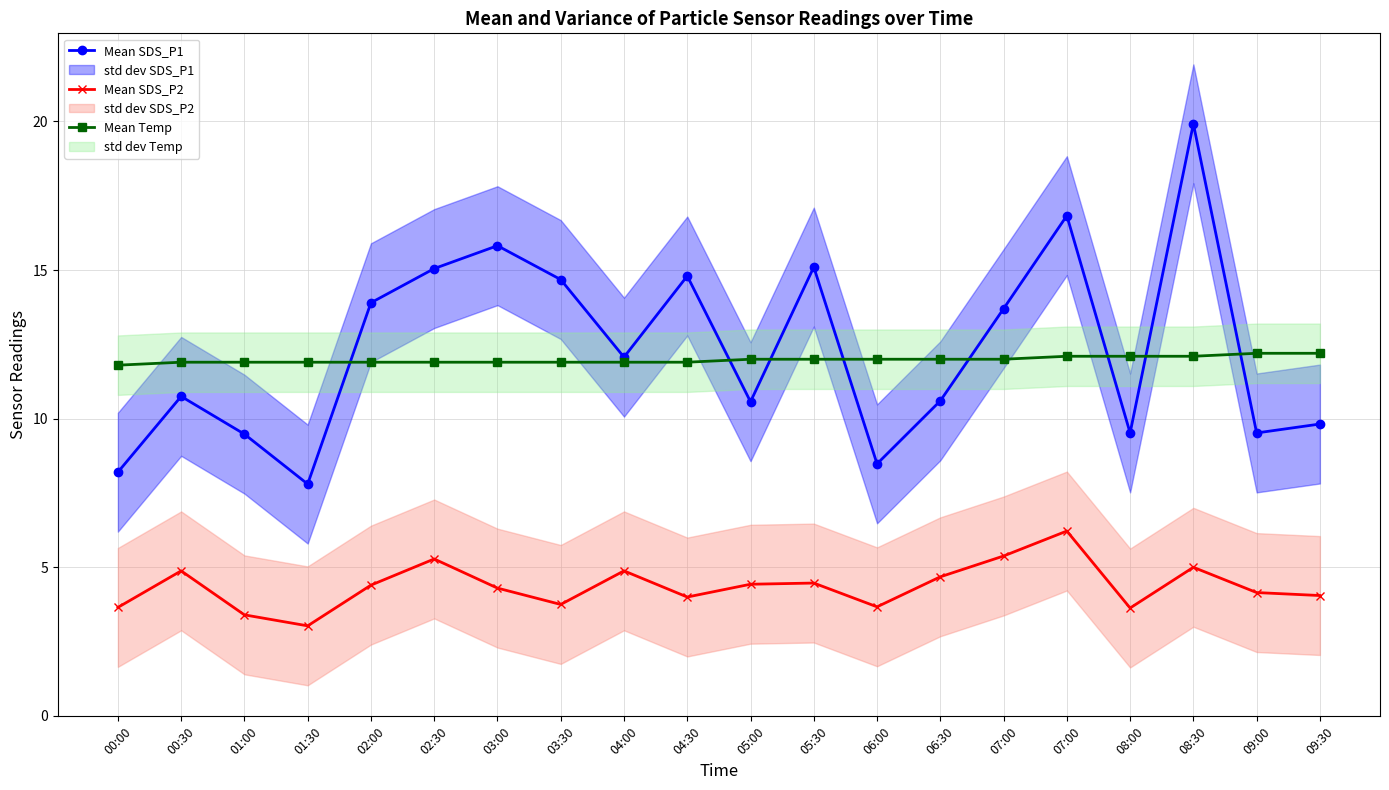

What is the difference between the highest and lowest values at 00:30?

7.0